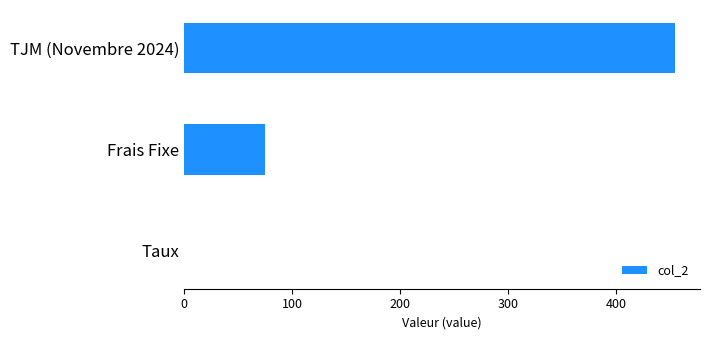

What is the maximum value shown in the chart?

455.0